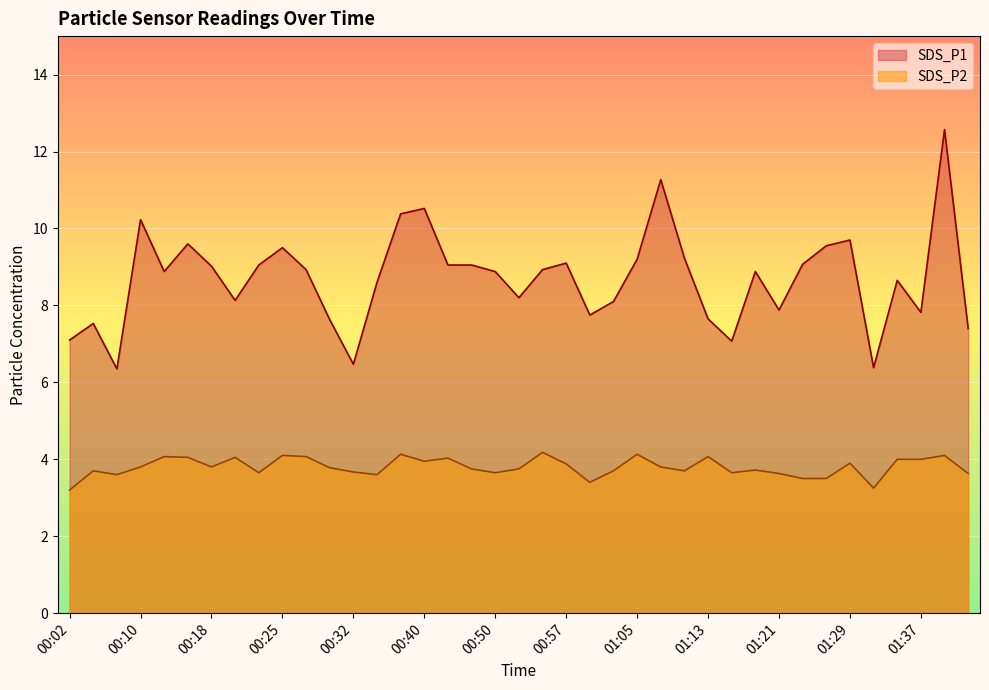

True or false: SDS_P2 has a value of 1.1 at 00:20.

False